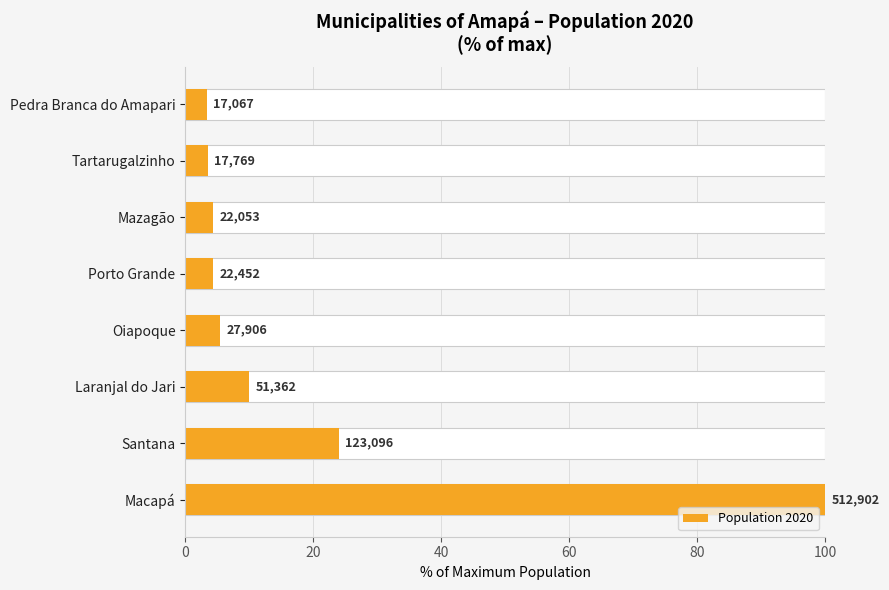

What is the sum of all values?

154.9